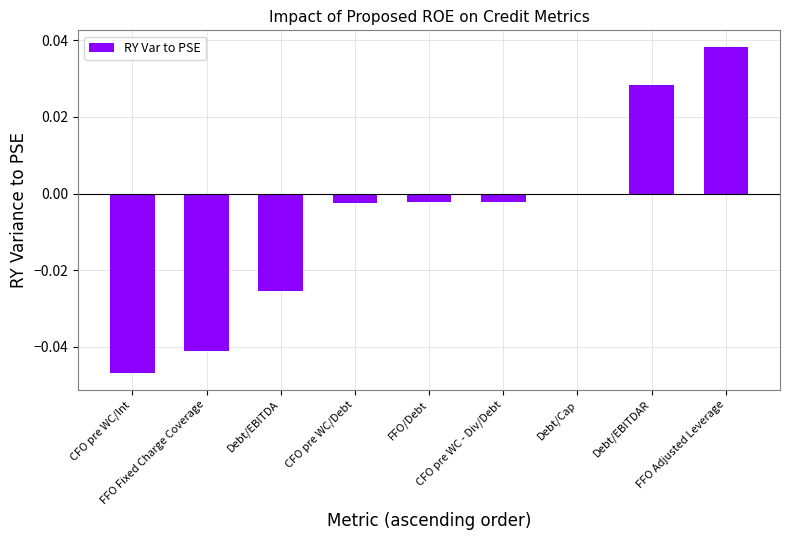

What position from the right is FFO Fixed Charge Coverage?

8